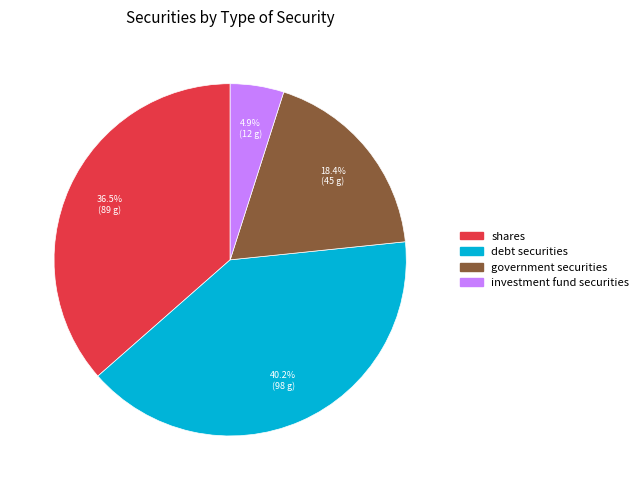

Is there any slice that represents more than half of the pie?

No